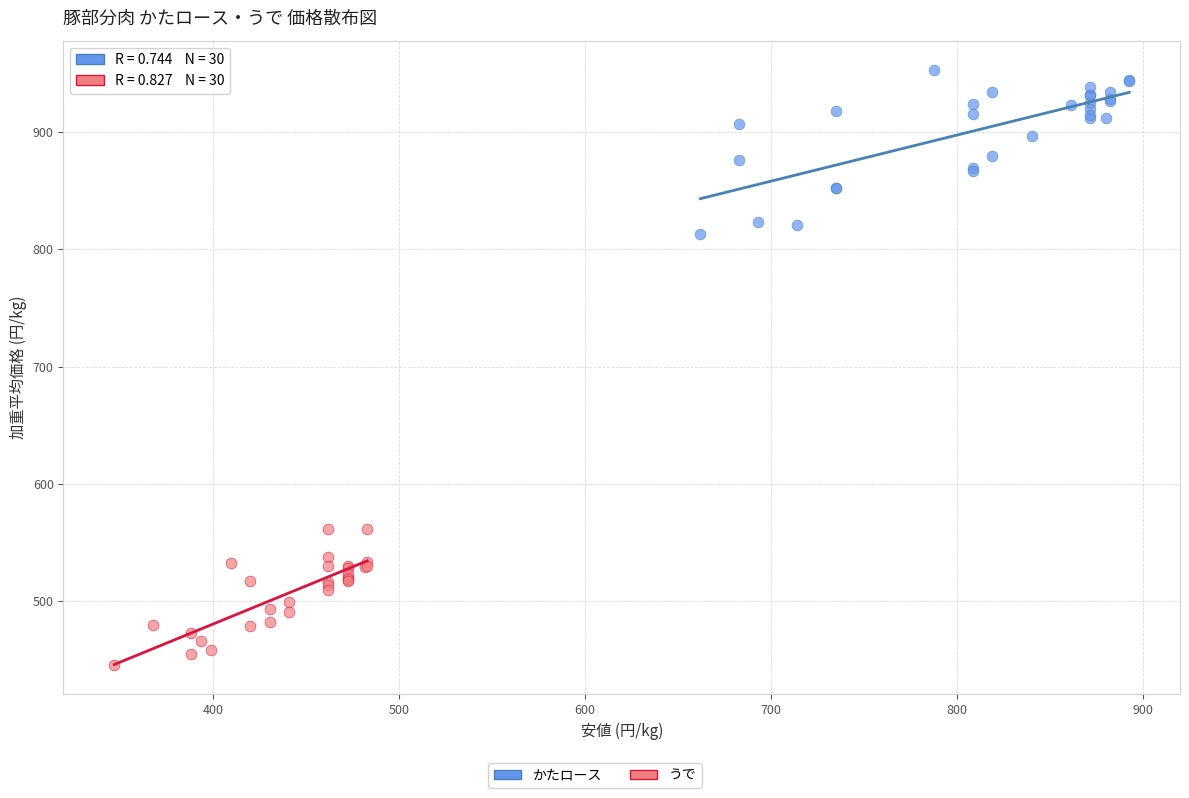

Which series has the largest Y range (max minus min)?

かたロース